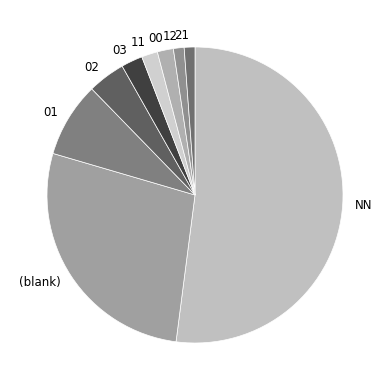

Approximately how many times larger is the value at 01 compared to 03?

3.5